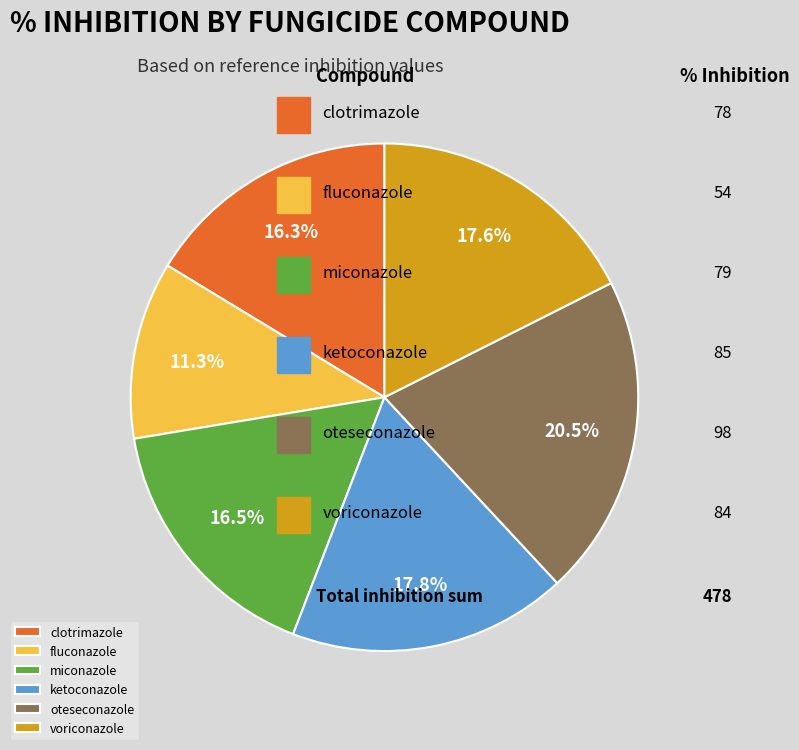

Which category has the smallest portion of the pie?

fluconazole